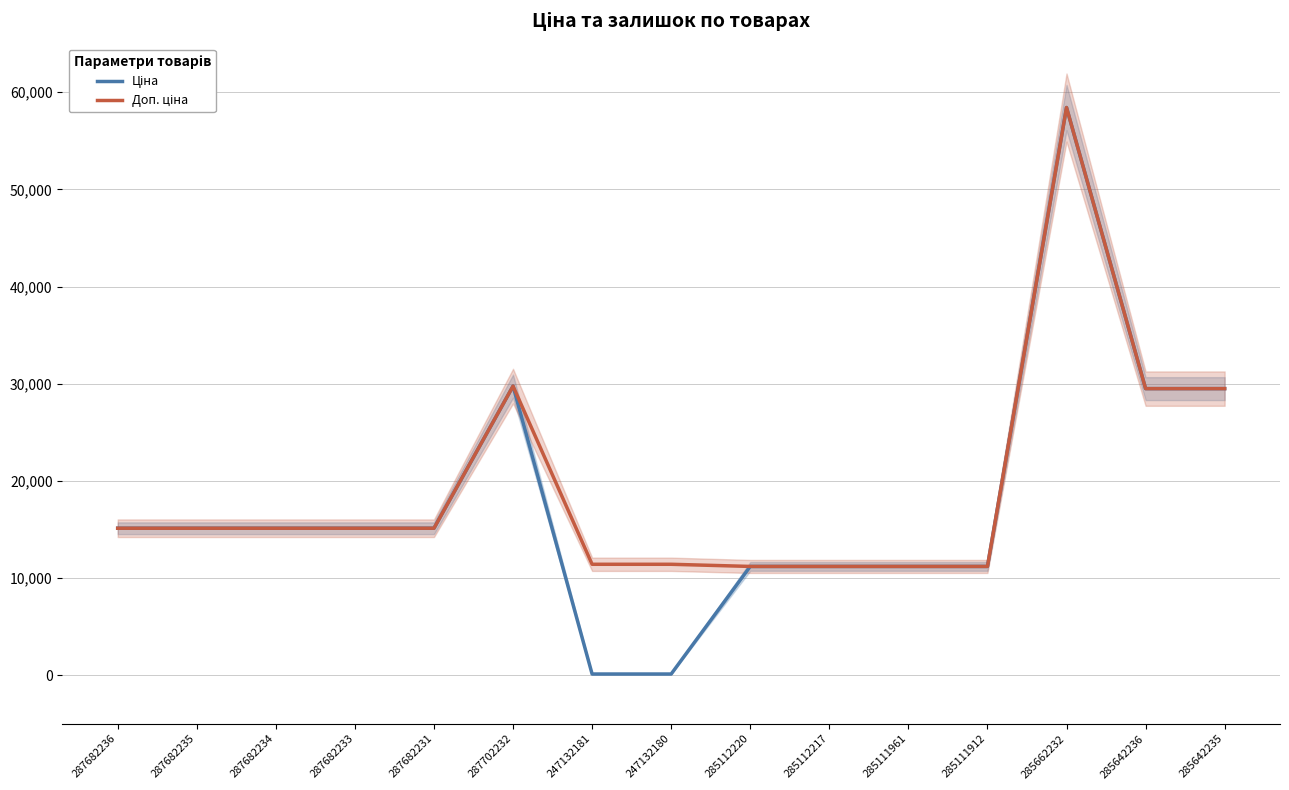

True or false: Ціна has a value of 43728.6 at 285642235.

False